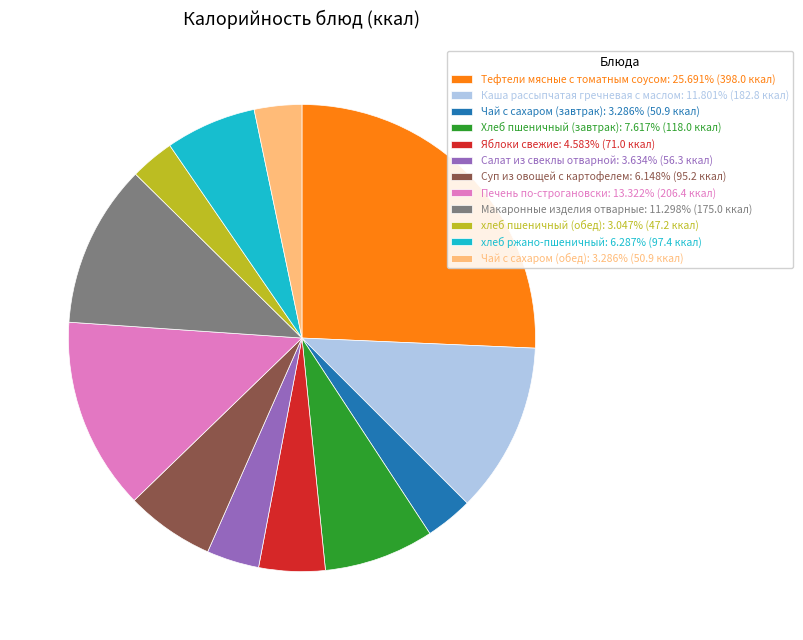

What is the ratio of the value at хлеб ржано-пшеничный to the value at Салат из свеклы отварной?

1.7